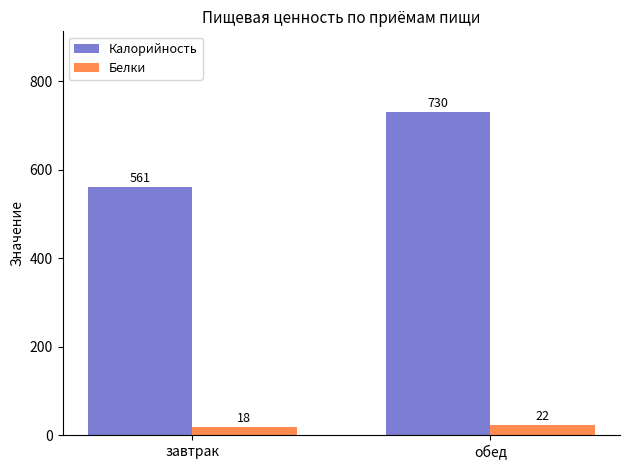

What is the value of the Калорийность bar at the 2nd from the left?

730